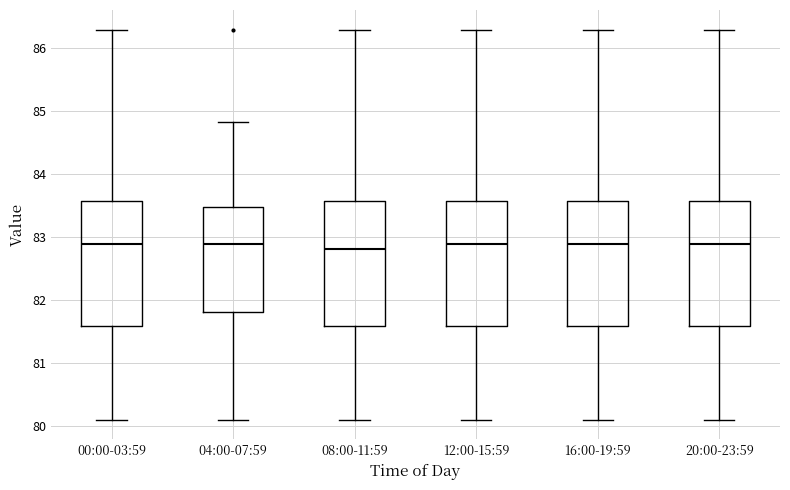

Where is the lower edge of the box for 20:00-23:59 on the y-axis? The values are not printed on the chart, so give them approximately, as read against the axis.

81.6